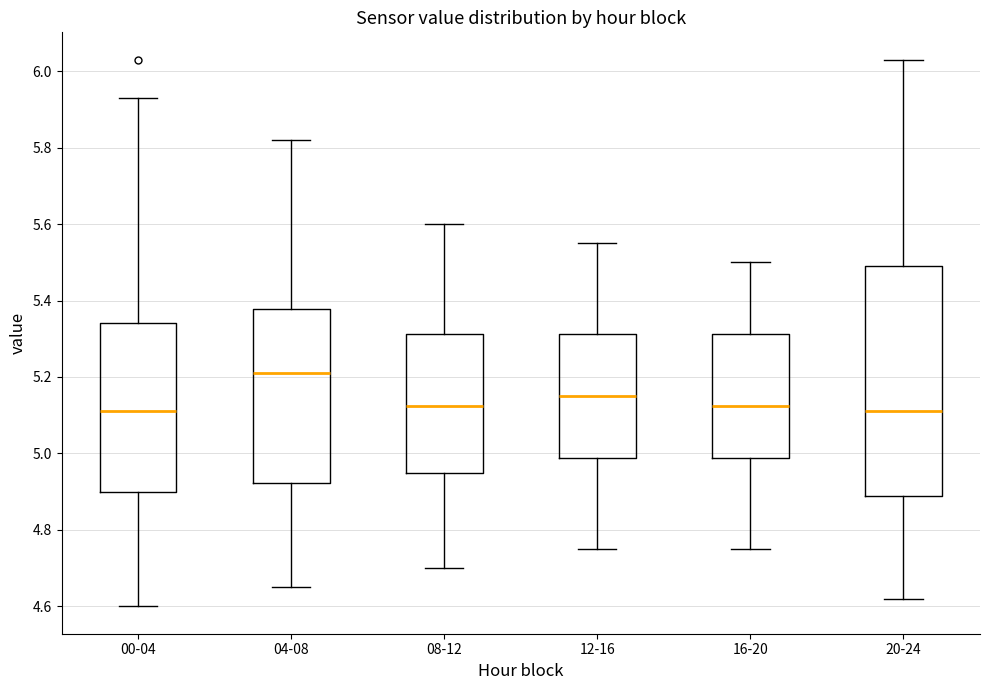

Comparing the boxes themselves (not the whiskers), which one is the tallest?

20-24